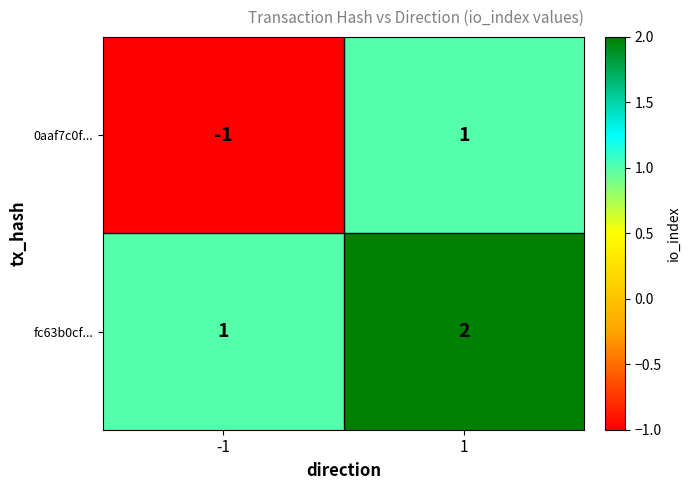

Reading left to right, transcribe all the data shown in this chart.

0aaf7c0f...: -1=-1	1=1
fc63b0cf...: -1=1	1=2